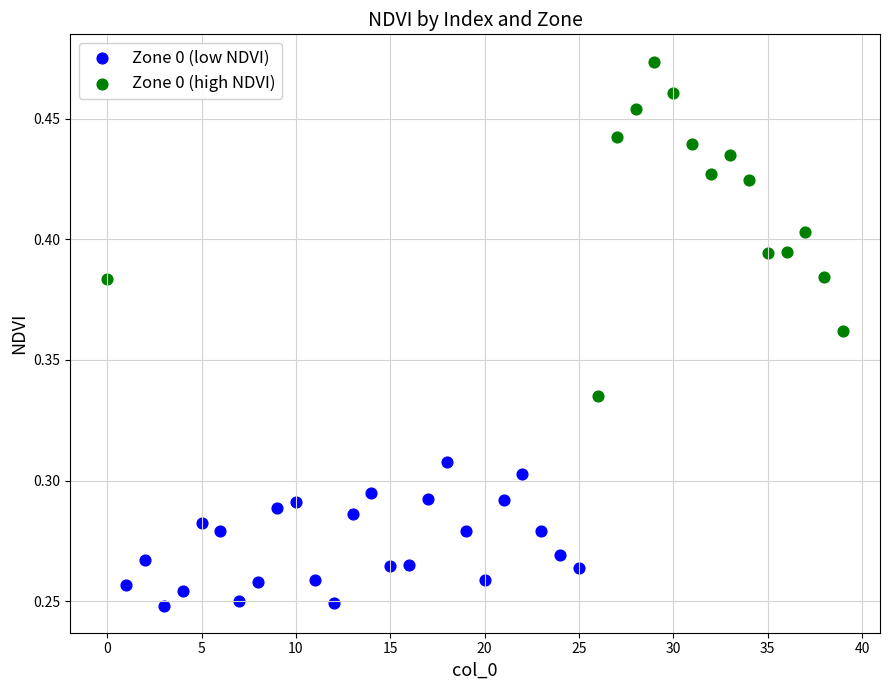

Which series contains the lowest Y value?

Zone 0 (low NDVI)